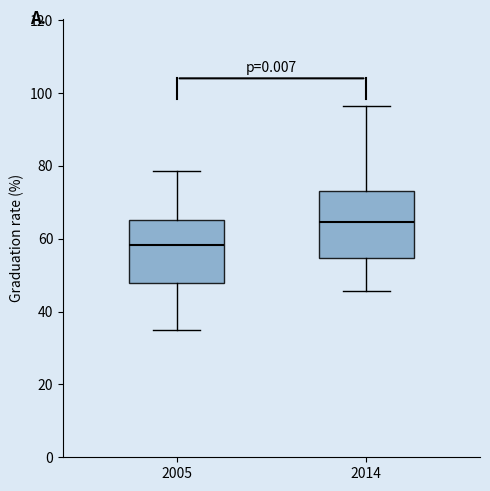

Reading left to right, read every box against the y-axis: the position of its median line, the range the box covers, and the ends of its whiskers. The values are not printed on the chart, so give them approximately, as read against the axis.

2005: median 58, box 48 to 66, whiskers 36 to 78
2014: median 64, box 54 to 74, whiskers 46 to 96